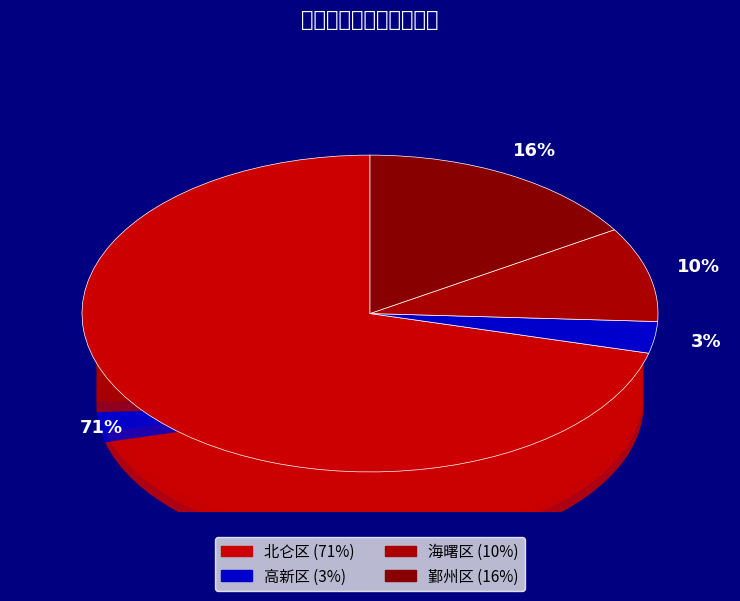

How many slices are in this pie chart?

4